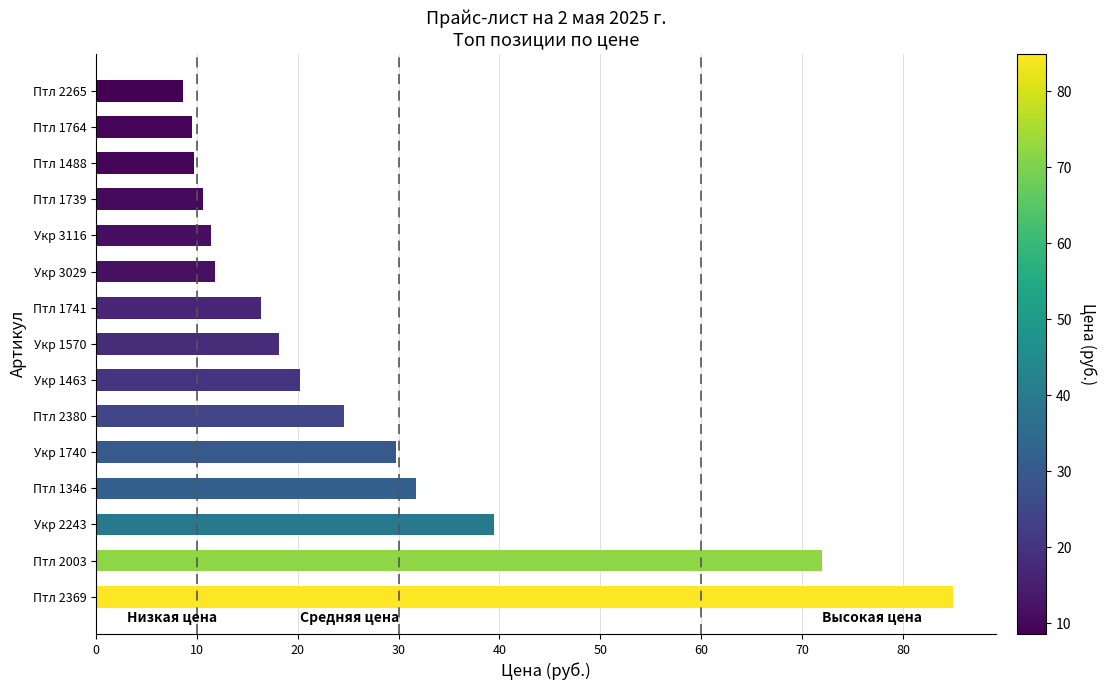

How many series are shown in this chart?

1